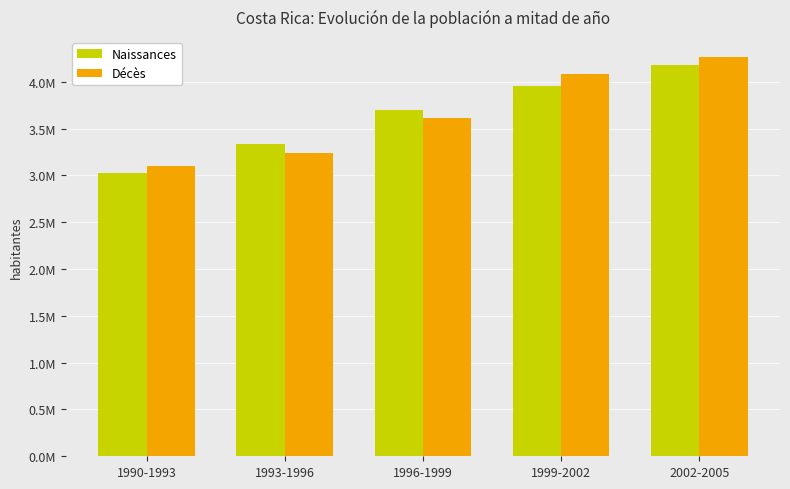

Are the bars grouped side by side (vs. stacked)?

Yes